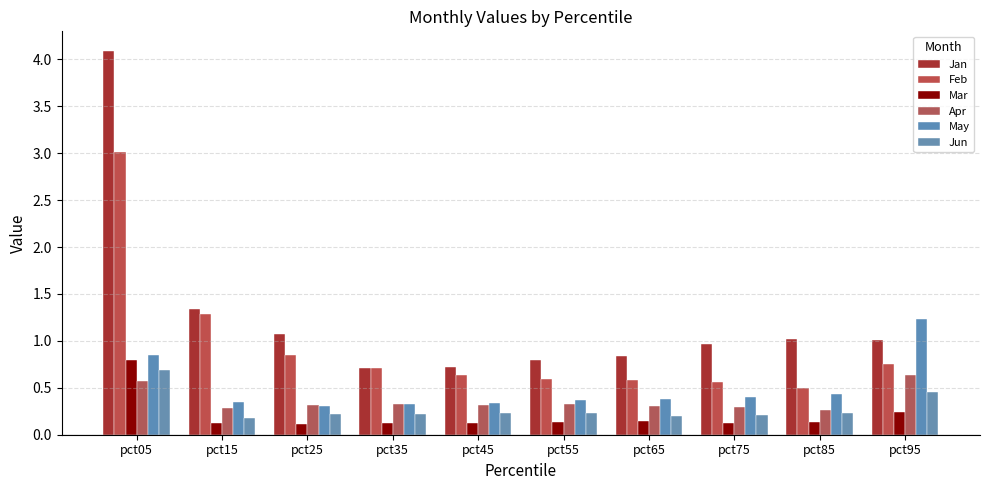

Are the bars horizontal?

No